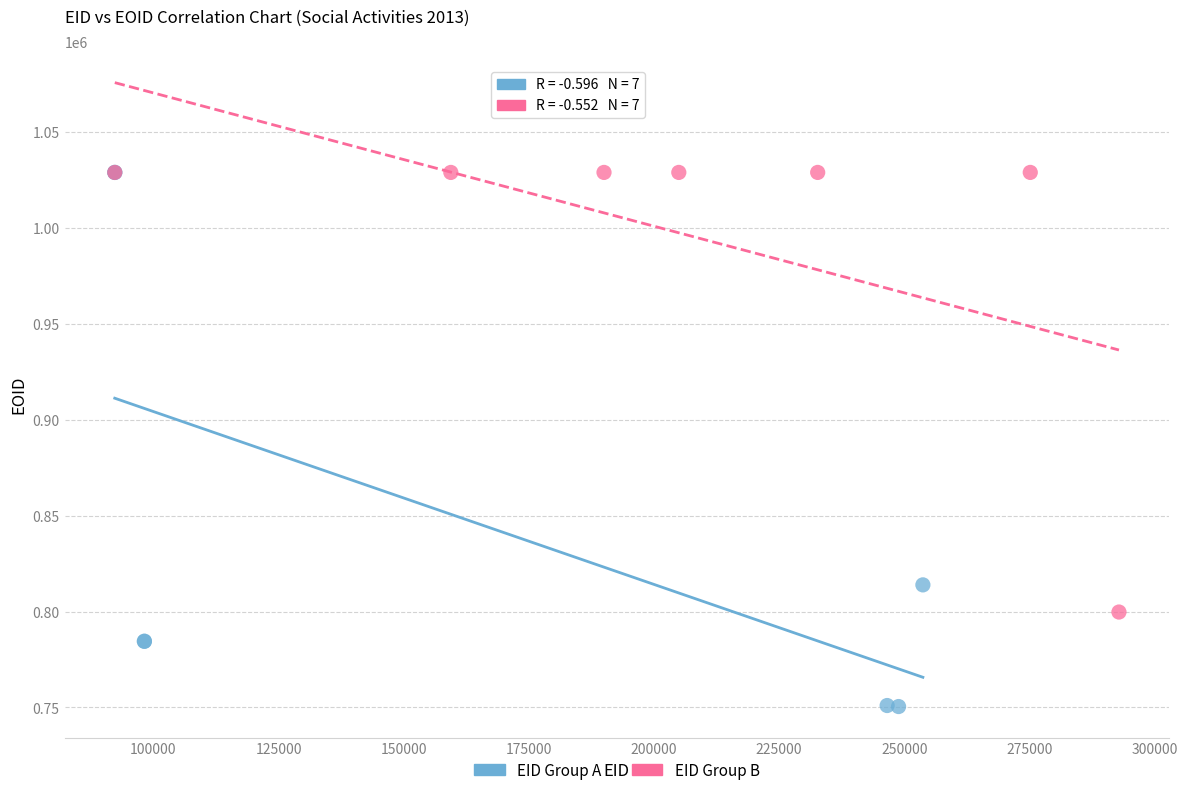

Which series reaches the minimum Y coordinate?

EID Group A